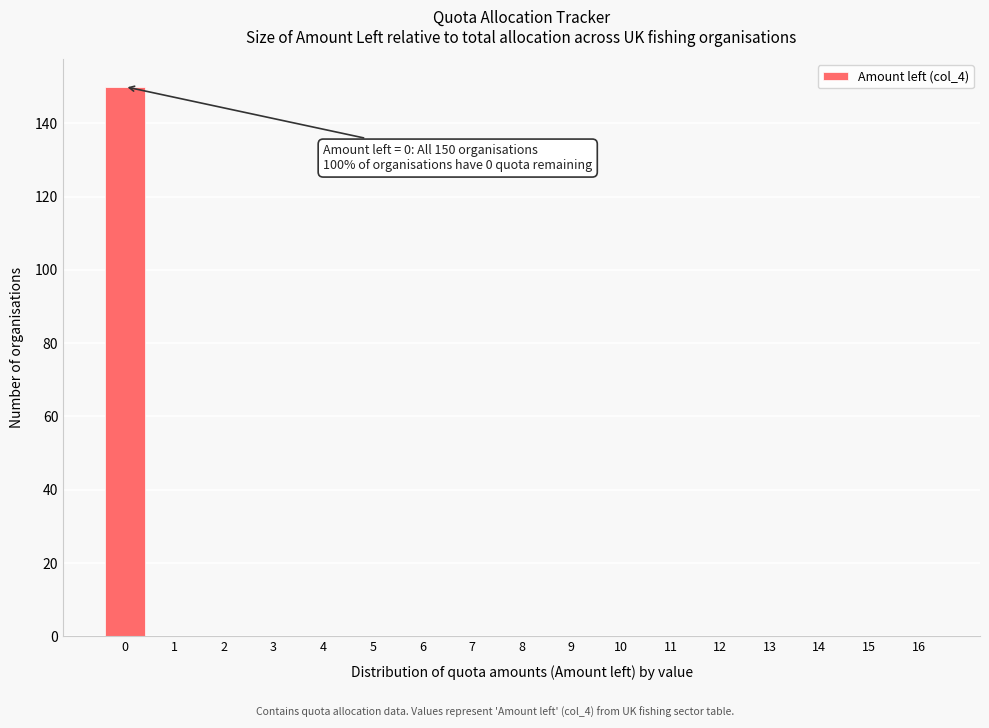

Reading left to right, transcribe all the data shown in this chart.

0=150	1=0	2=0	3=0	4=0	5=0	6=0	7=0	8=0	9=0	10=0	11=0	12=0	13=0	14=0	15=0	16=0